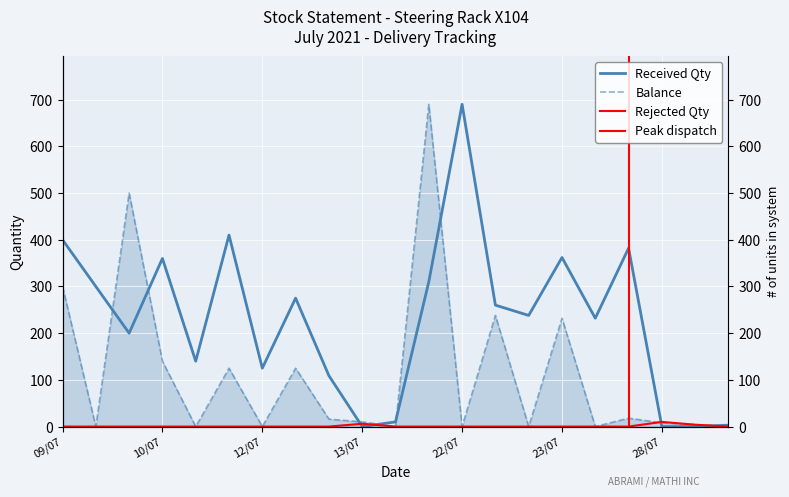

Count the number of categories in the chart.

21